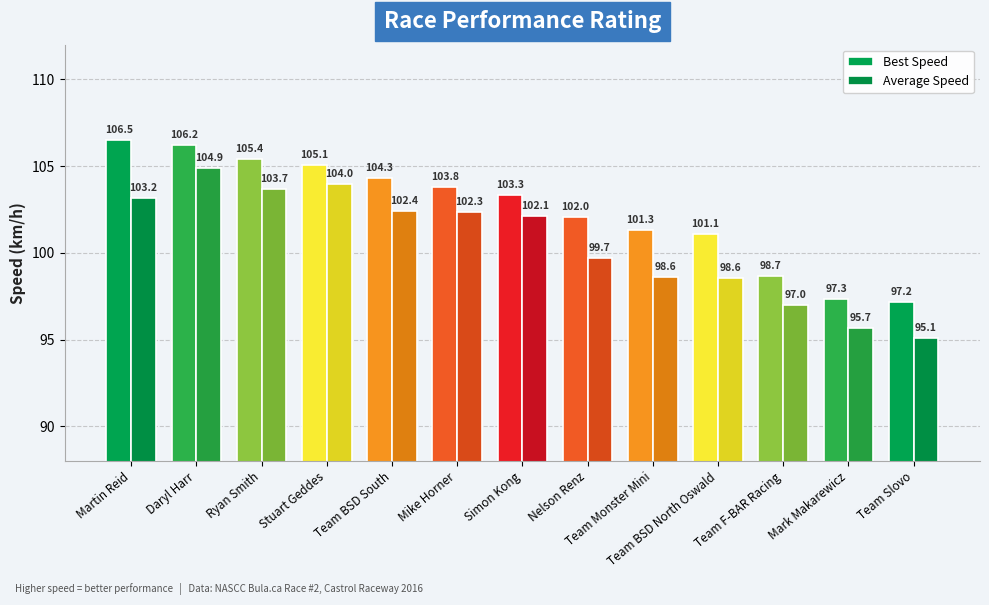

Which category has the lowest value in the Average Speed series?

Team Slovo